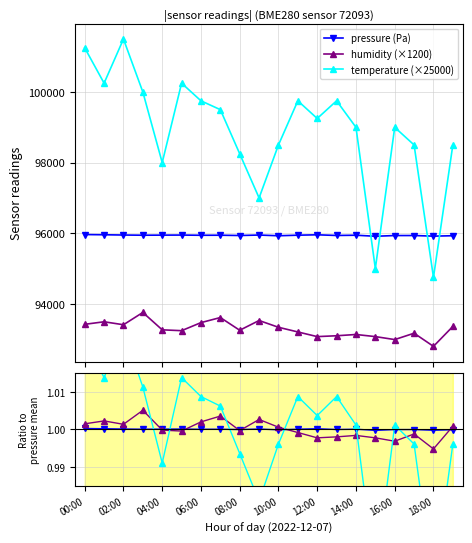

Which series has the largest total across all categories?

temperature (×25000)